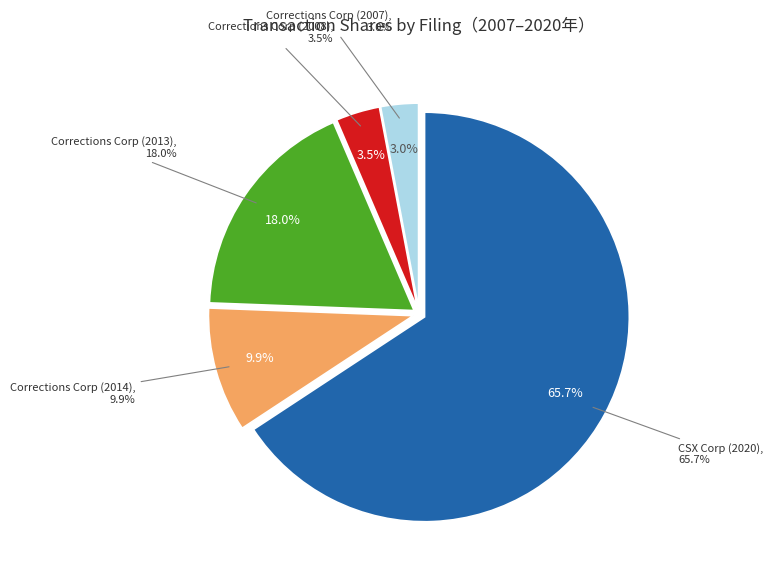

Approximately how many times larger is the value at Corrections Corp (2007) compared to Corrections Corp (2013)?

0.2